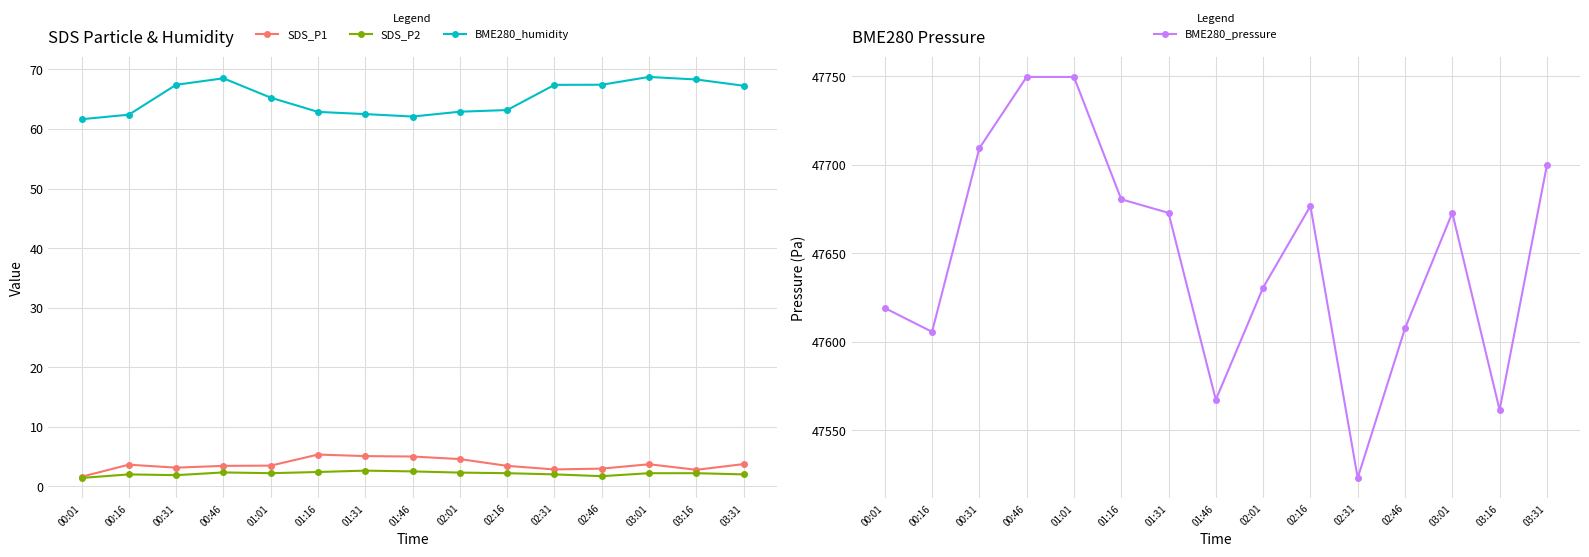

Which series has the largest total across all categories?

BME280_pressure